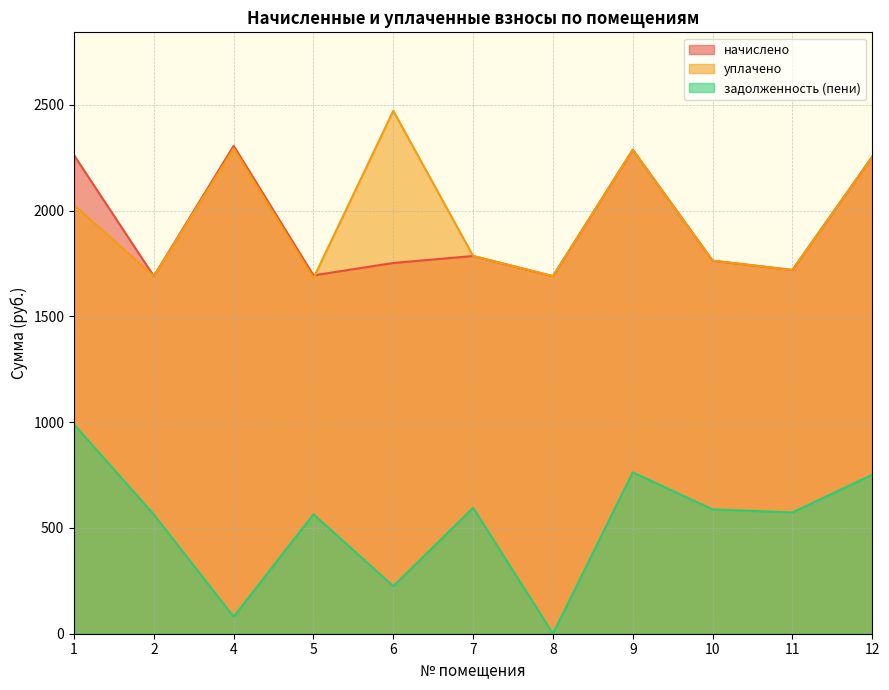

At which category does задолженность (пени) reach its first local peak?

5